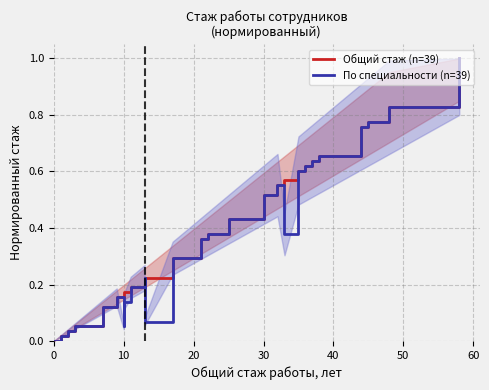

Does the chart have visible grid lines?

Yes